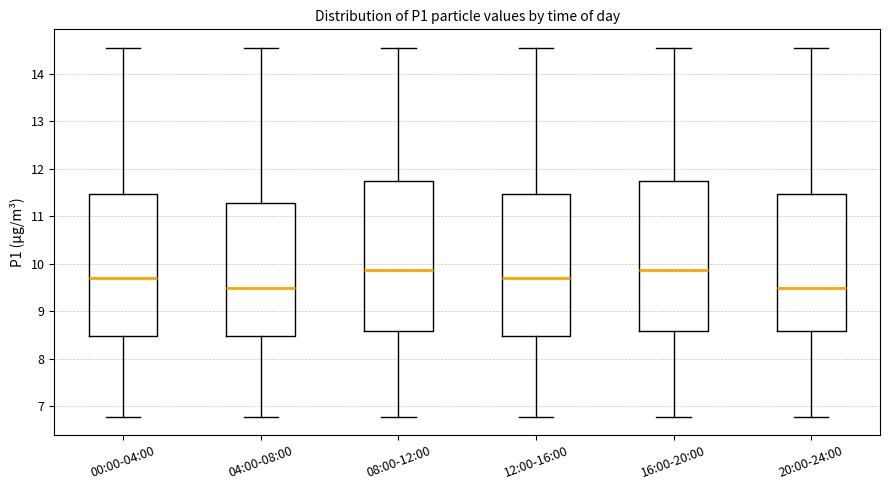

Reading left to right, transcribe this box plot: for each box, give where its median line is, the range the box spans, and where its two whiskers end, as read against the y-axis. The values are not printed on the chart, so give them approximately, as read against the axis.

00:00-04:00: median 9.7, box 8.5 to 11.5, whiskers 6.8 to 14.6
04:00-08:00: median 9.5, box 8.5 to 11.3, whiskers 6.8 to 14.6
08:00-12:00: median 9.9, box 8.6 to 11.7, whiskers 6.8 to 14.6
12:00-16:00: median 9.7, box 8.5 to 11.5, whiskers 6.8 to 14.6
16:00-20:00: median 9.9, box 8.6 to 11.7, whiskers 6.8 to 14.6
20:00-24:00: median 9.5, box 8.6 to 11.5, whiskers 6.8 to 14.6